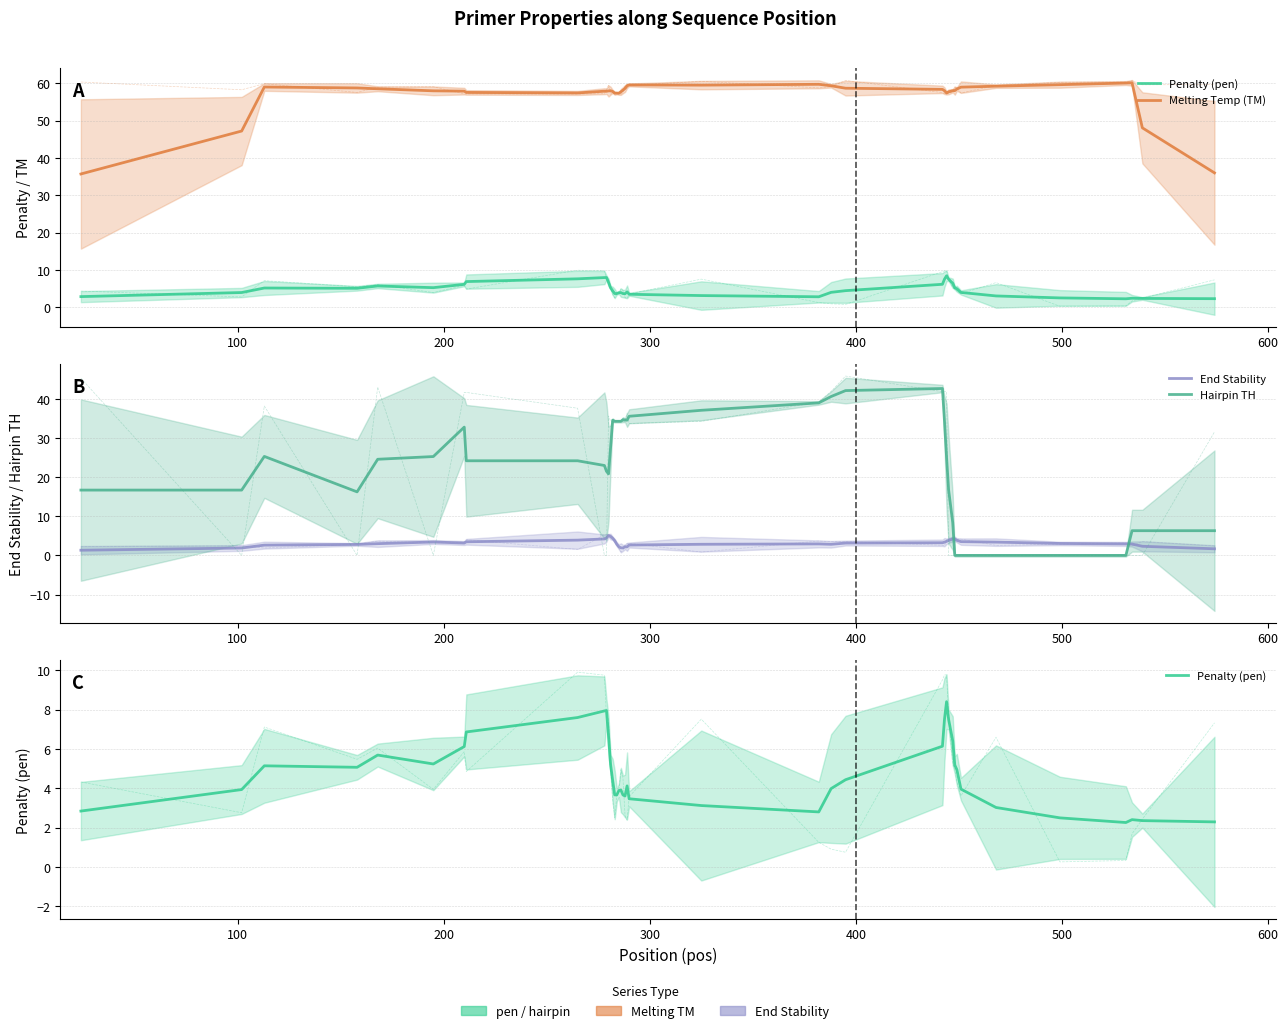

What are all the series names shown in the legend?

Penalty (pen), Melting Temp (TM), End Stability, Hairpin TH